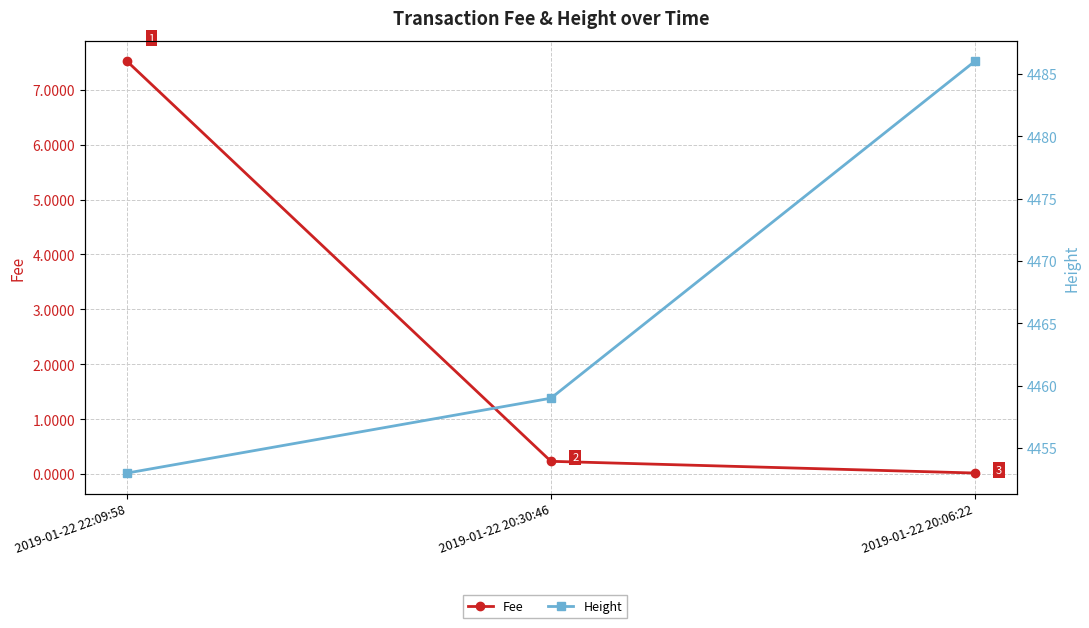

At which category is the sum across all series the highest?

2019-01-22 20:06:22